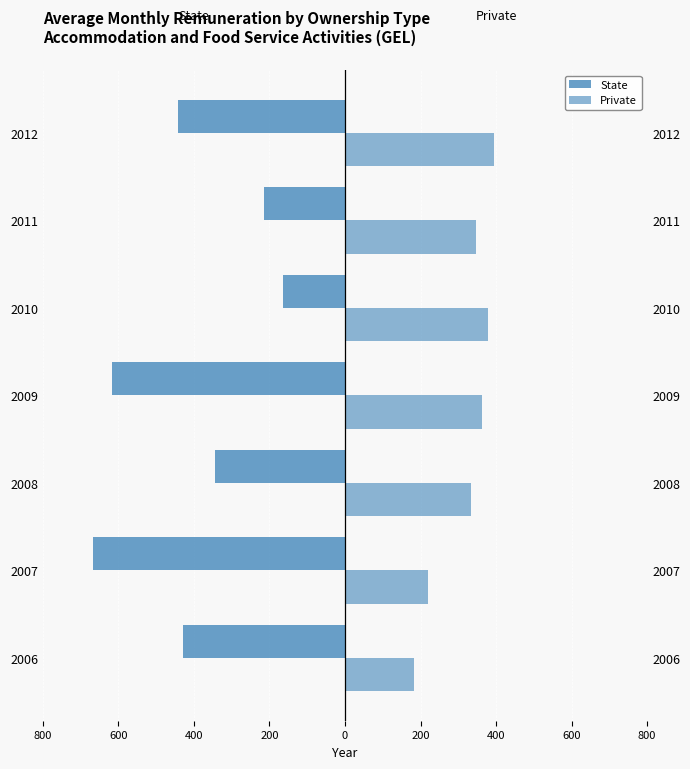

True or false: State has a value of -1072.9 at 2009.

False